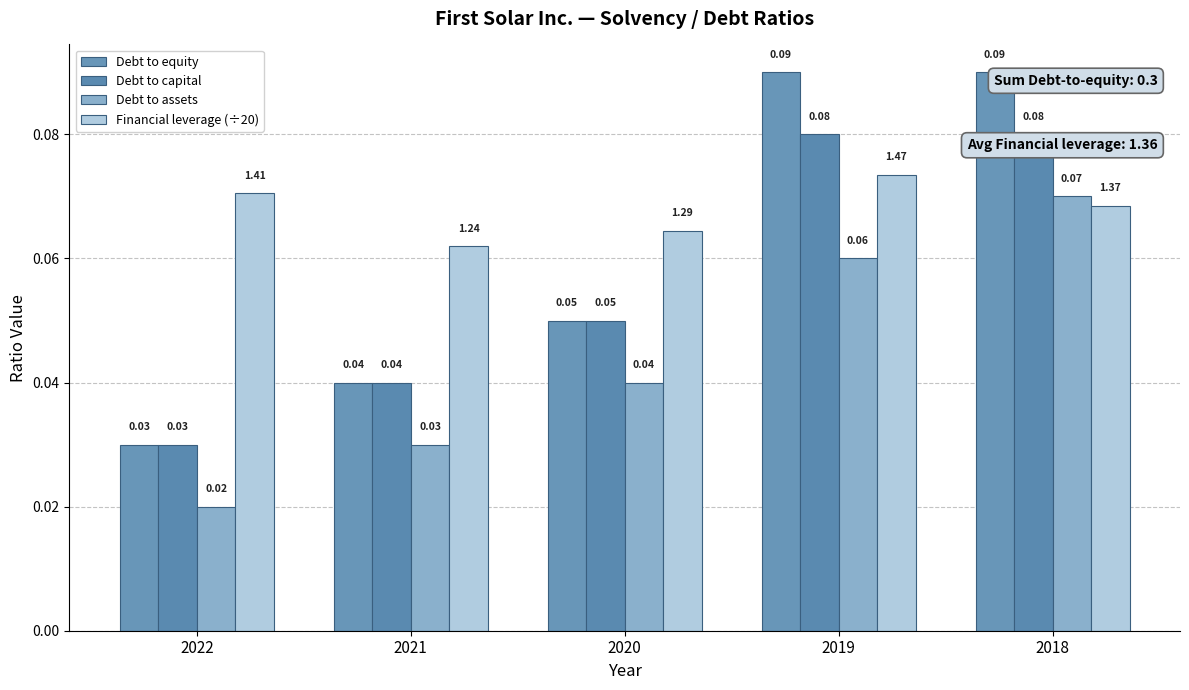

Reading right to left, transcribe all the data shown in this chart.

Debt to equity: 0.1	0.1	0.1	0.0	0.0
Debt to capital: 0.1	0.1	0.1	0.0	0.0
Debt to assets: 0.1	0.1	0.0	0.0	0.0
Financial leverage (÷20): 0.1	0.1	0.1	0.1	0.1